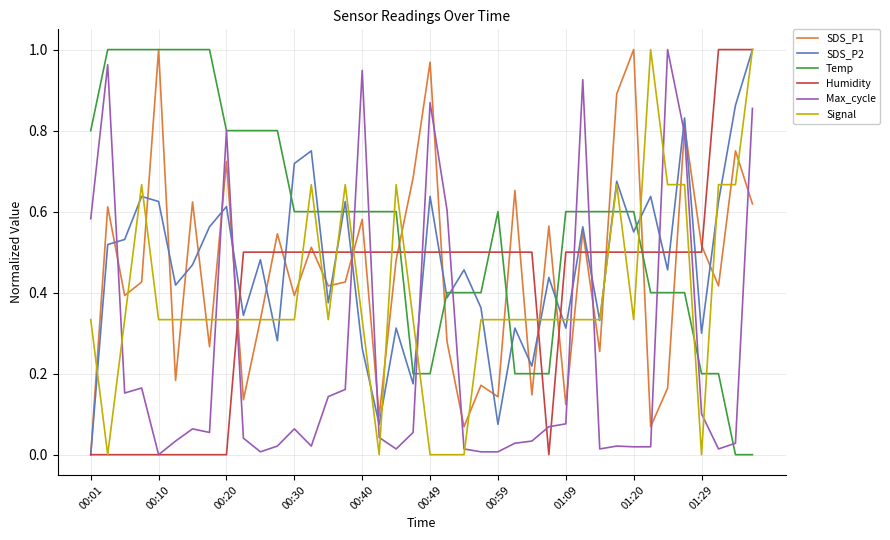

True or false: Temp and Signal intersect in this chart.

True